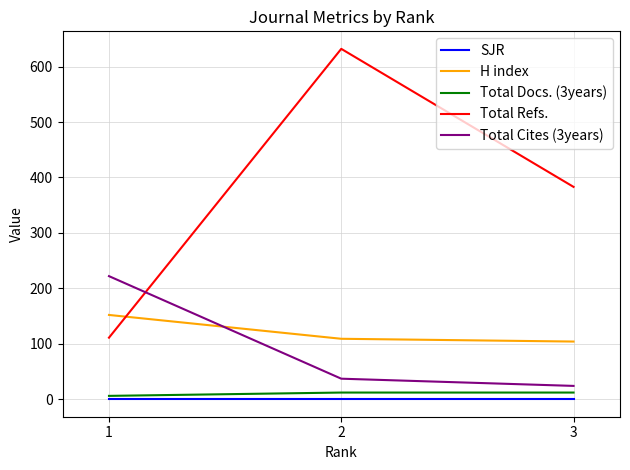

The value of Total Refs. at 1 is 111. True or false?

True